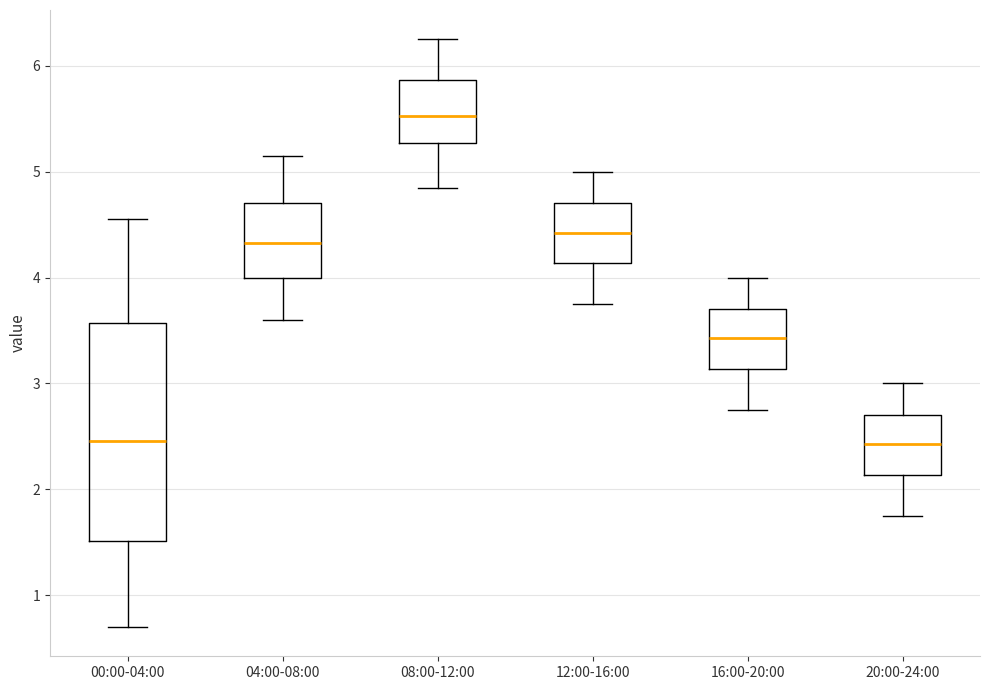

Which box is the tallest, from its lower edge to its upper edge?

00:00-04:00